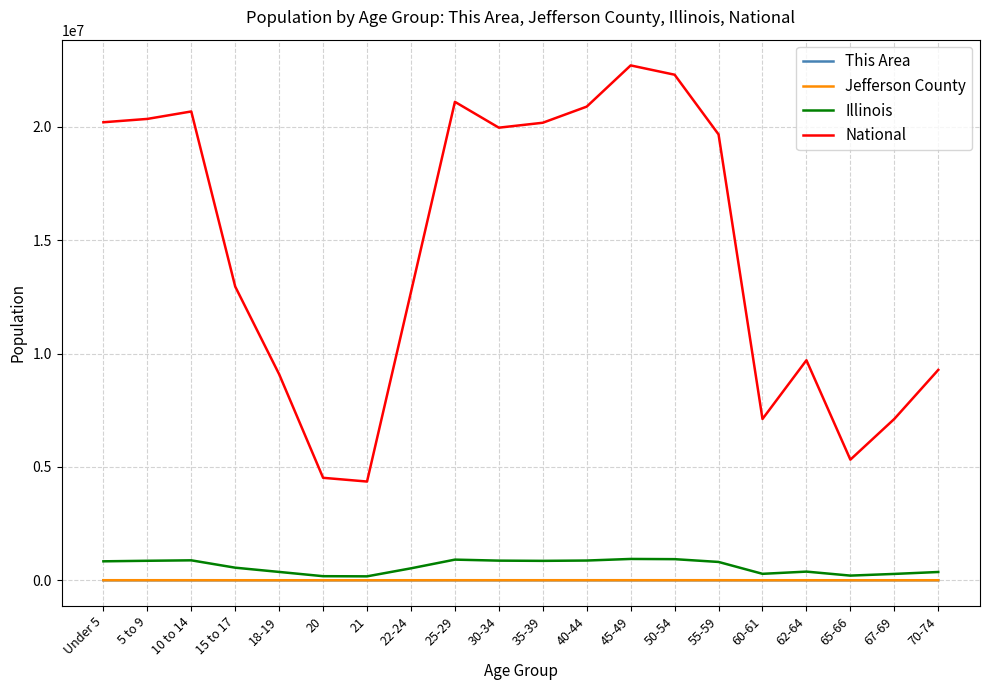

What is the minimum value for National?

4354294